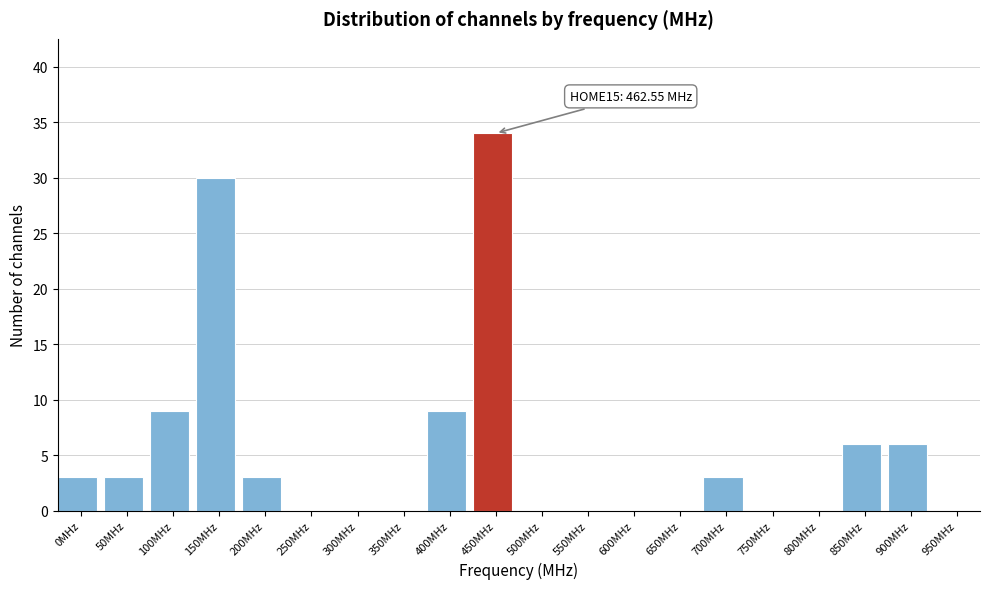

Reading right to left, what are all the values shown in this chart?

950MHz=0	900MHz=6	850MHz=6	800MHz=0	750MHz=0	700MHz=3	650MHz=0	600MHz=0	550MHz=0	500MHz=0	450MHz=34	400MHz=9	350MHz=0	300MHz=0	250MHz=0	200MHz=3	150MHz=30	100MHz=9	50MHz=3	0MHz=3